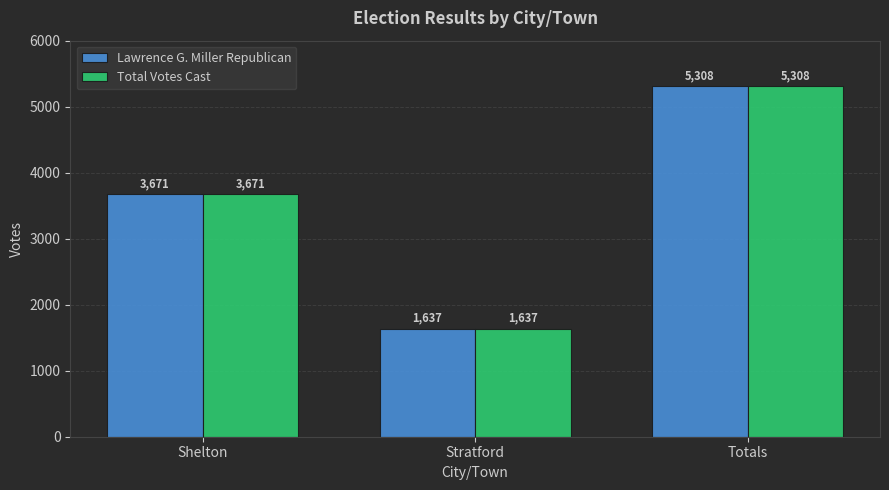

Count the Total Votes Cast values in the range 1637 to 5308.

3